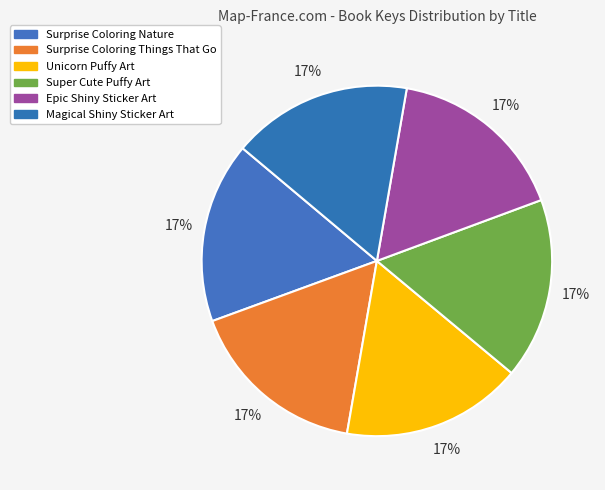

Do Surprise Coloring Things That Go and Unicorn Puffy Art together represent more than half of the pie?

No